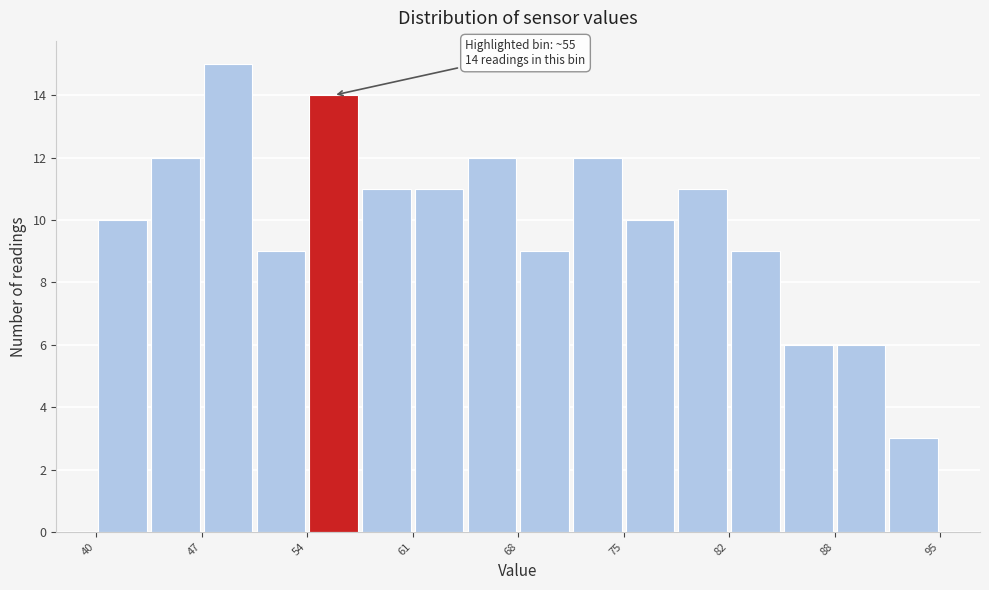

Read against the x-axis, roughly where is the centre of the tallest bar?

49